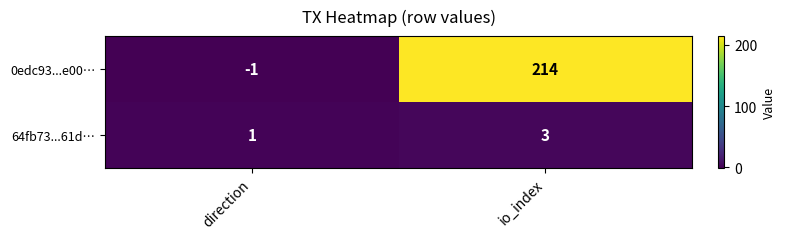

Reading left to right, what are all the values shown in this chart?

0edc93...e00…: direction=-1	io_index=214
64fb73...61d…: direction=1	io_index=3